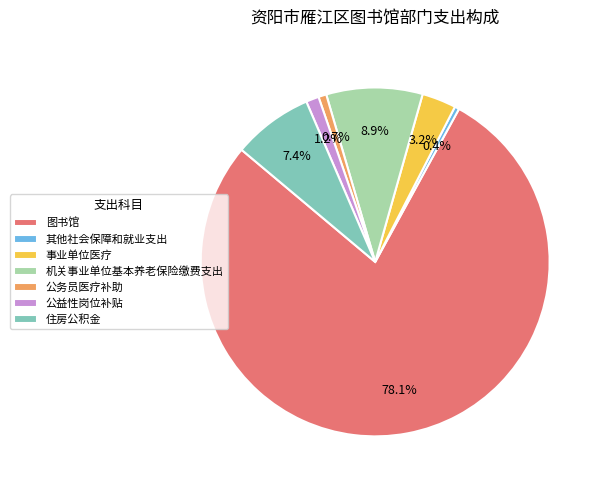

Does 其他社会保障和就业支出 represent more than half of the total?

No